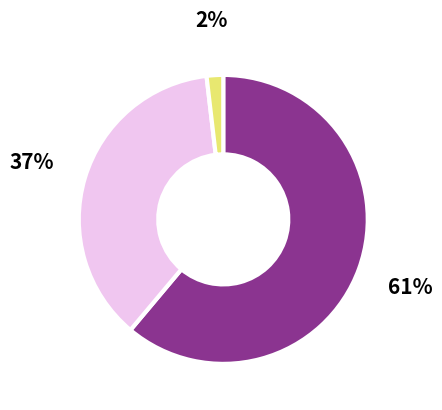

Count the number of slices in the pie.

3